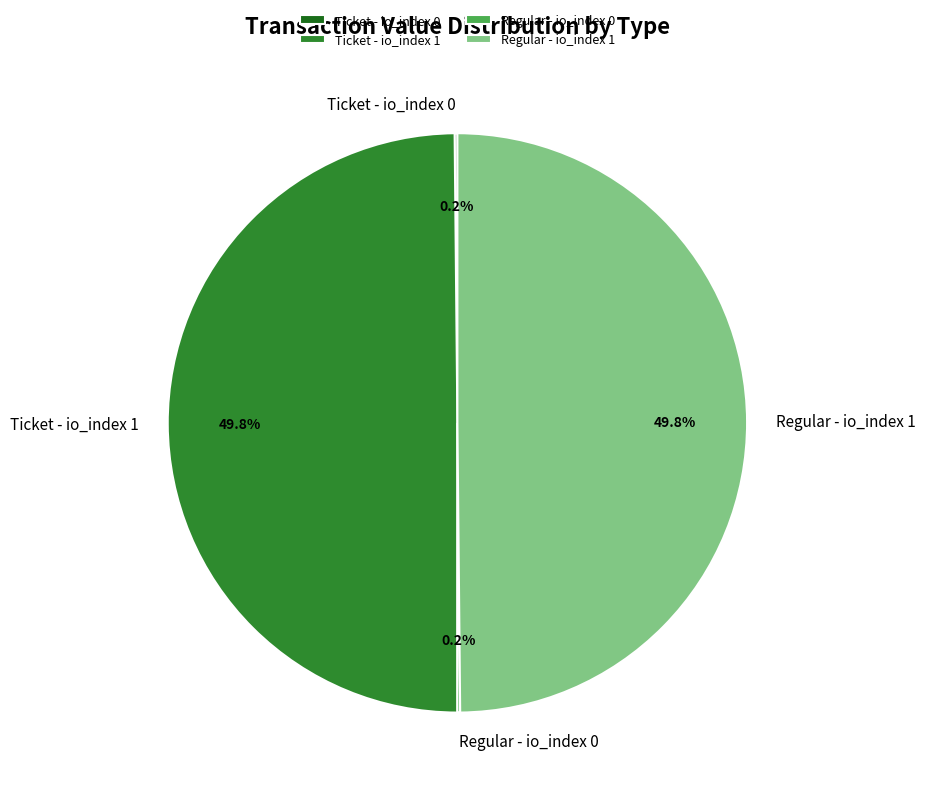

What percentage is NOT represented by Ticket - io_index 1?

50.2%